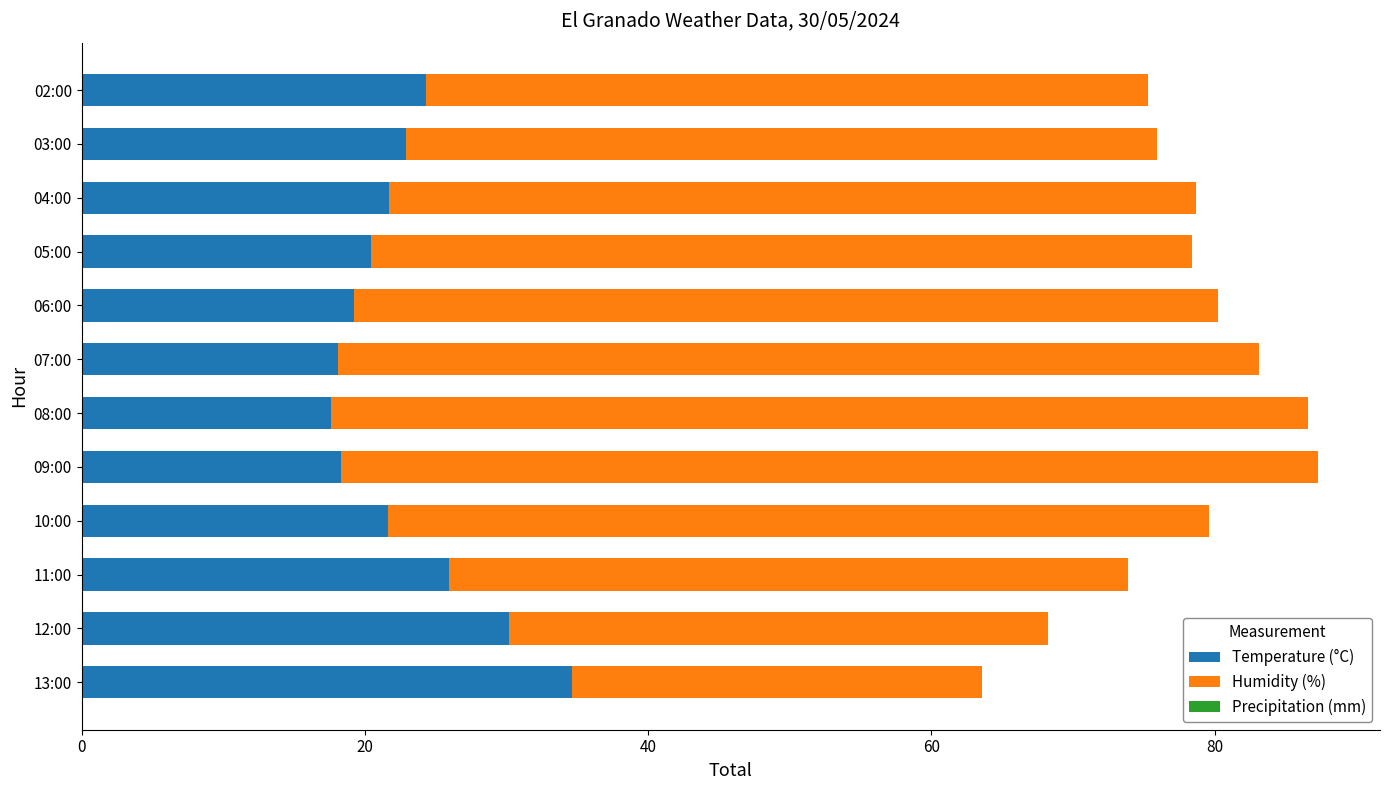

Which category has the highest value in the Temperature (°C) series?

13:00